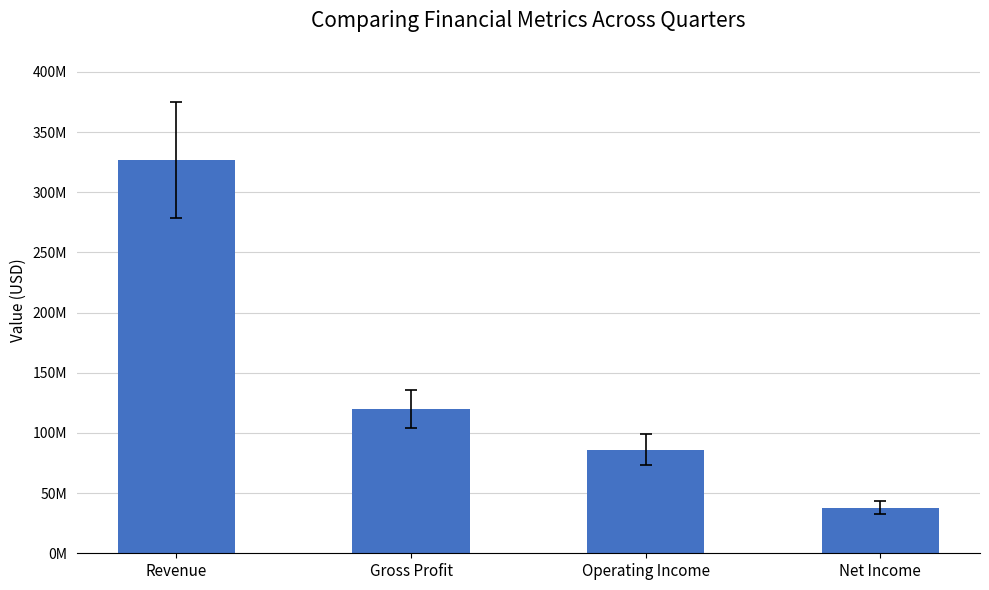

Does the chart contain stacked bars?

No